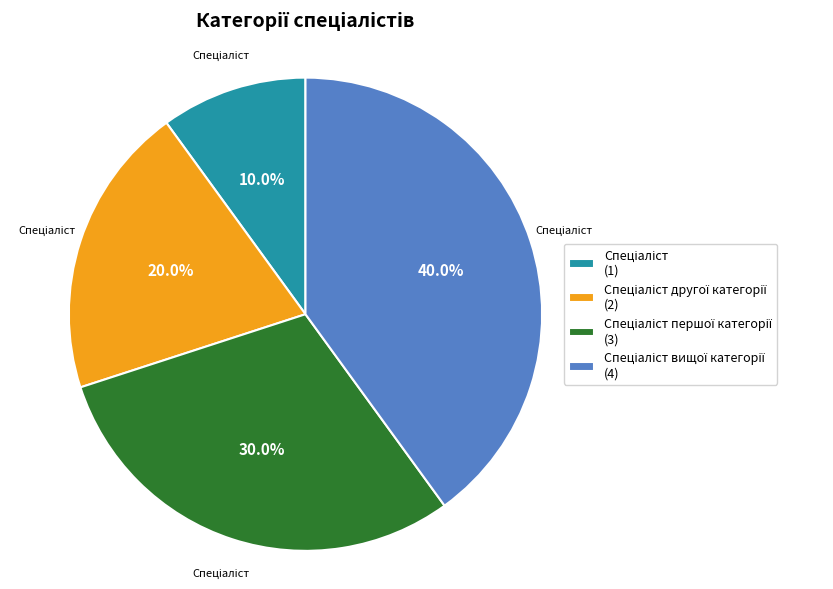

How many segments does this pie chart have?

4